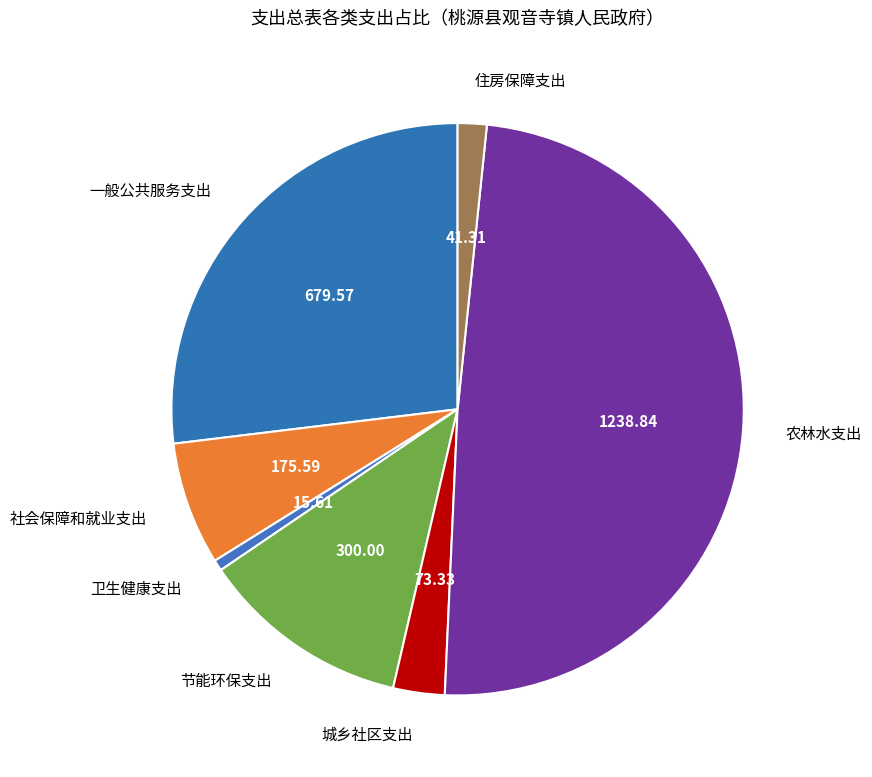

Combined, do 农林水支出 and 城乡社区支出 account for over 50%?

Yes